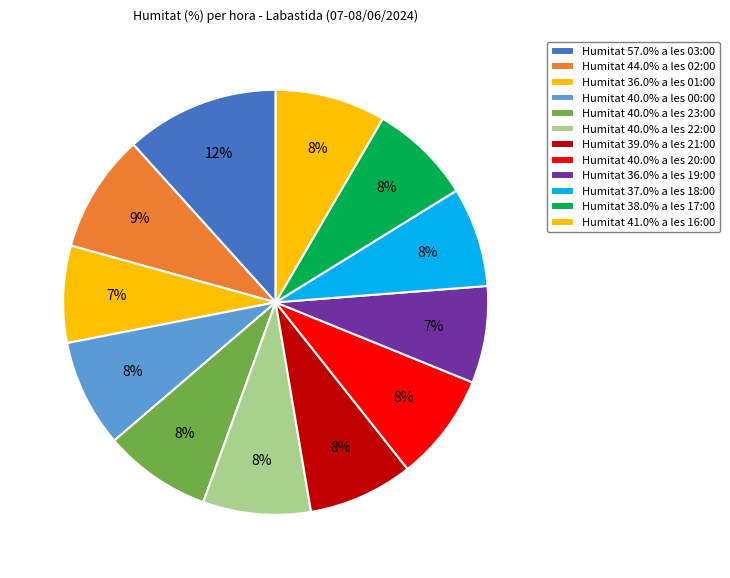

To the nearest percent, what is the average slice percentage?

8%